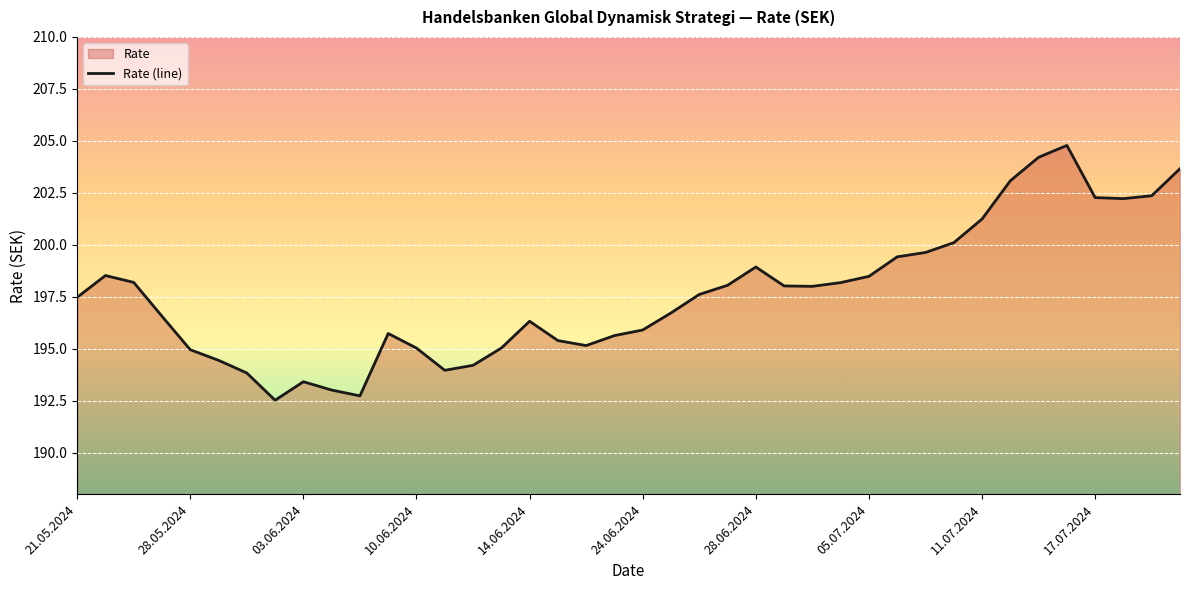

What is the ratio of the value at 15 to the value at 29?

1.0